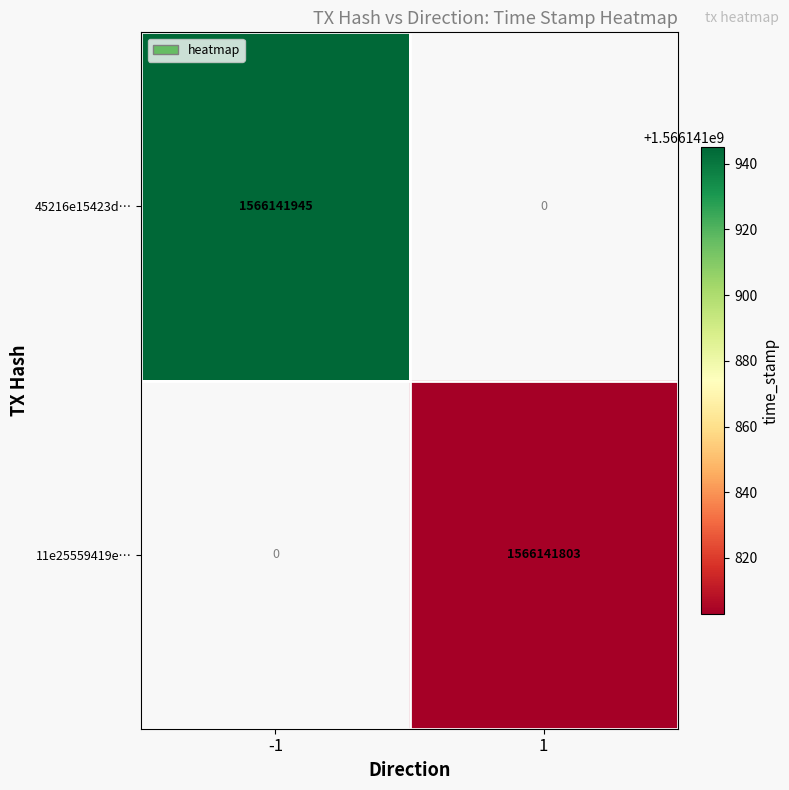

List the series in order of their peak value, lowest first.

11e25559419e5b4bcdccdf713a40f0e83b4082c, 45216e15423ddd8fb9832dd86a2f81d6f75306b